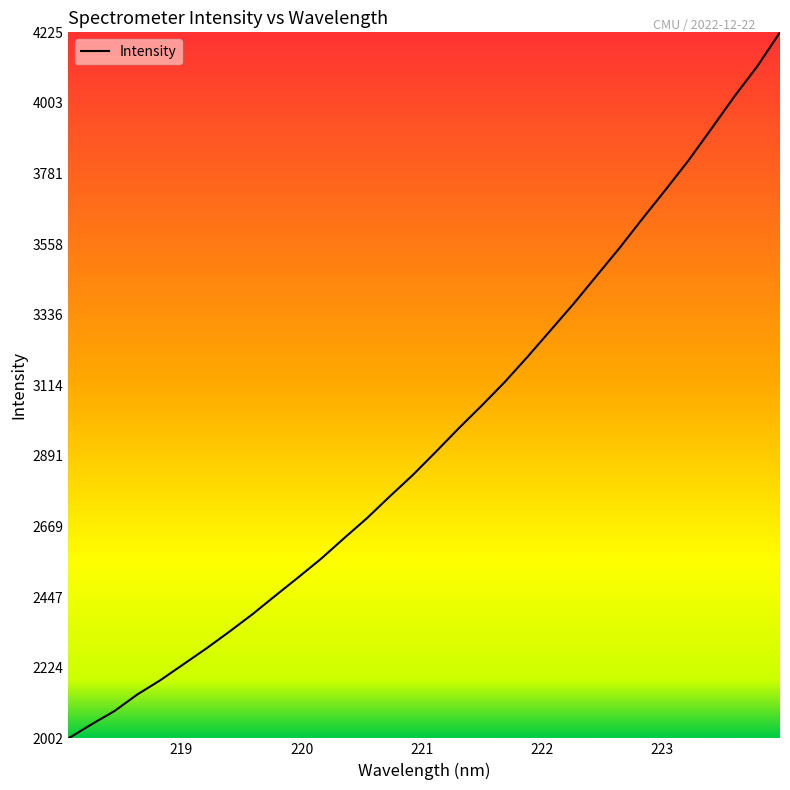

What is the difference between the maximum and second lowest values?

2179.4